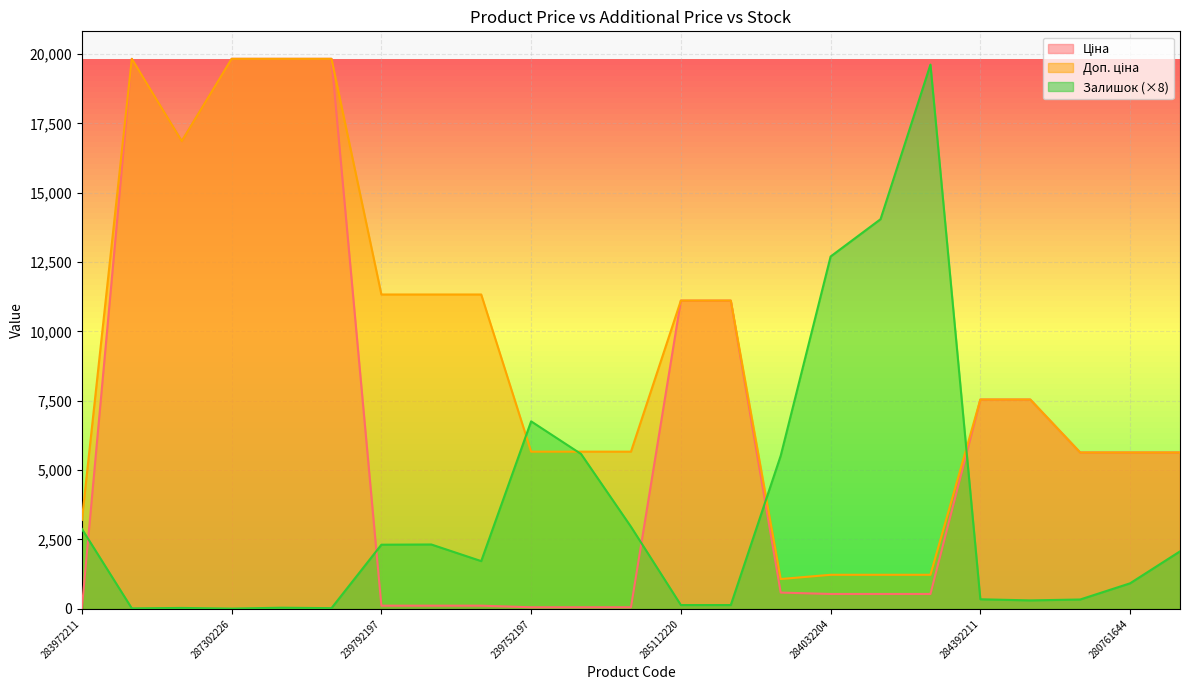

At which category does Залишок reach its first local valley?

287302223